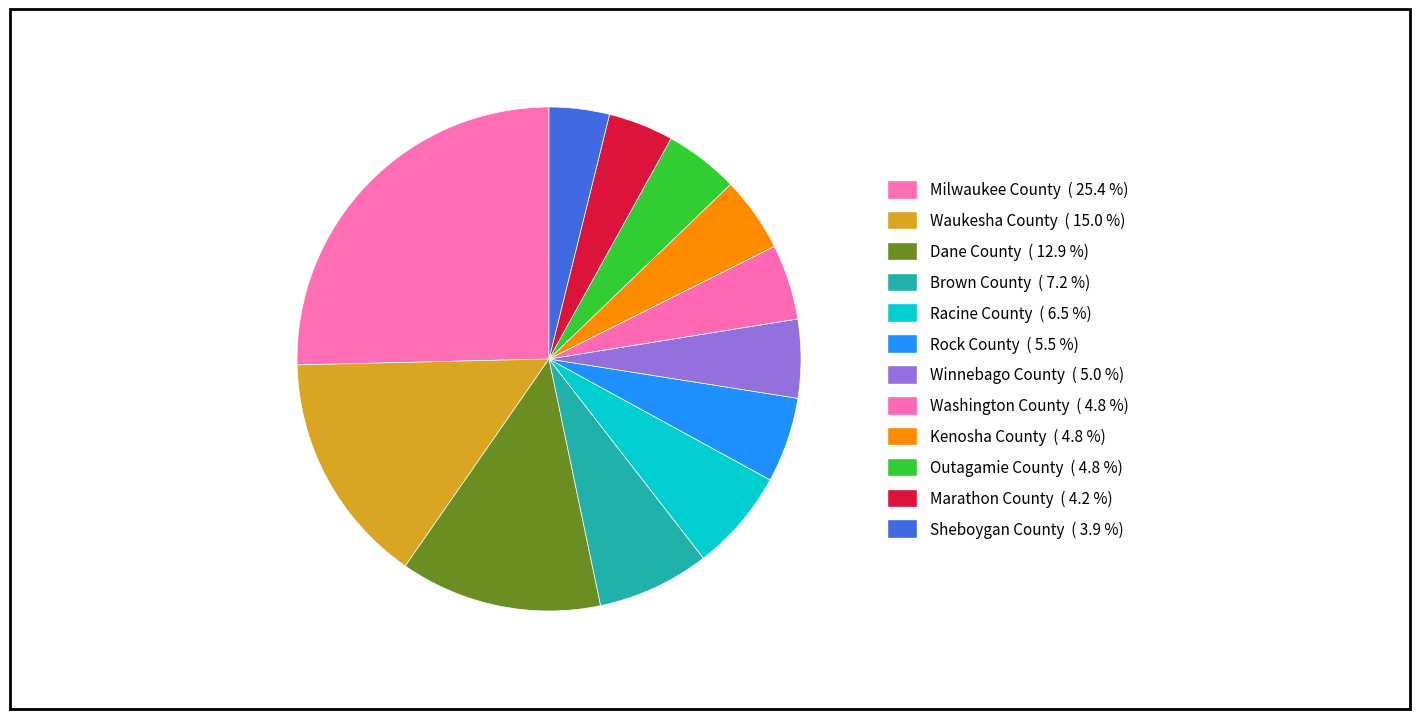

To the nearest percent, what is the combined percentage of Winnebago County and Kenosha County?

10%